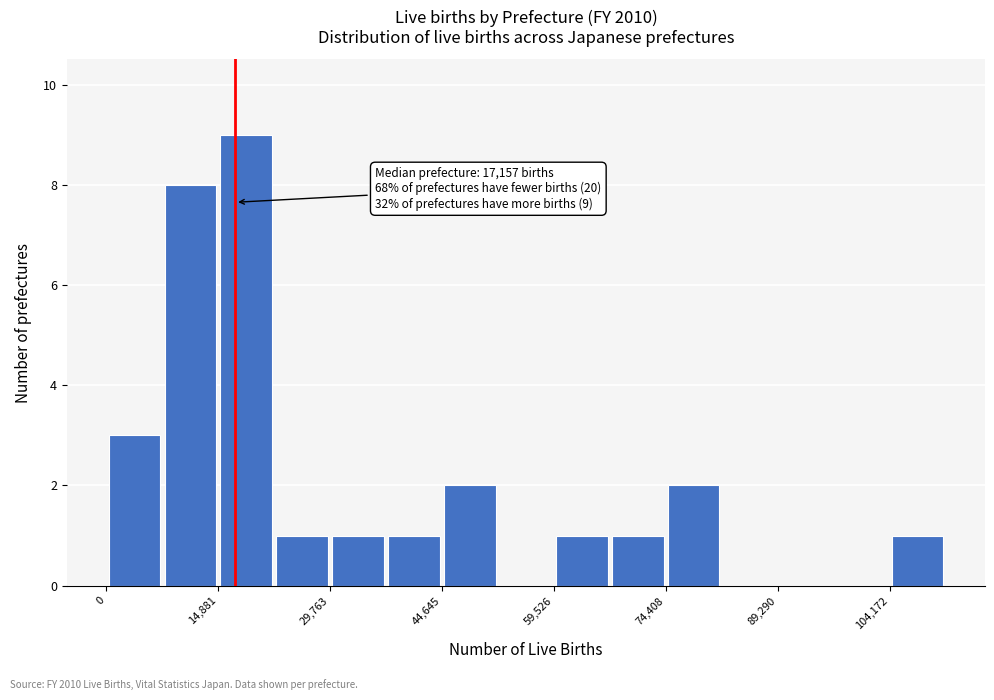

Around what value on the x-axis is the tallest bar? Give the approximate position of its centre, as read against the axis.

18000